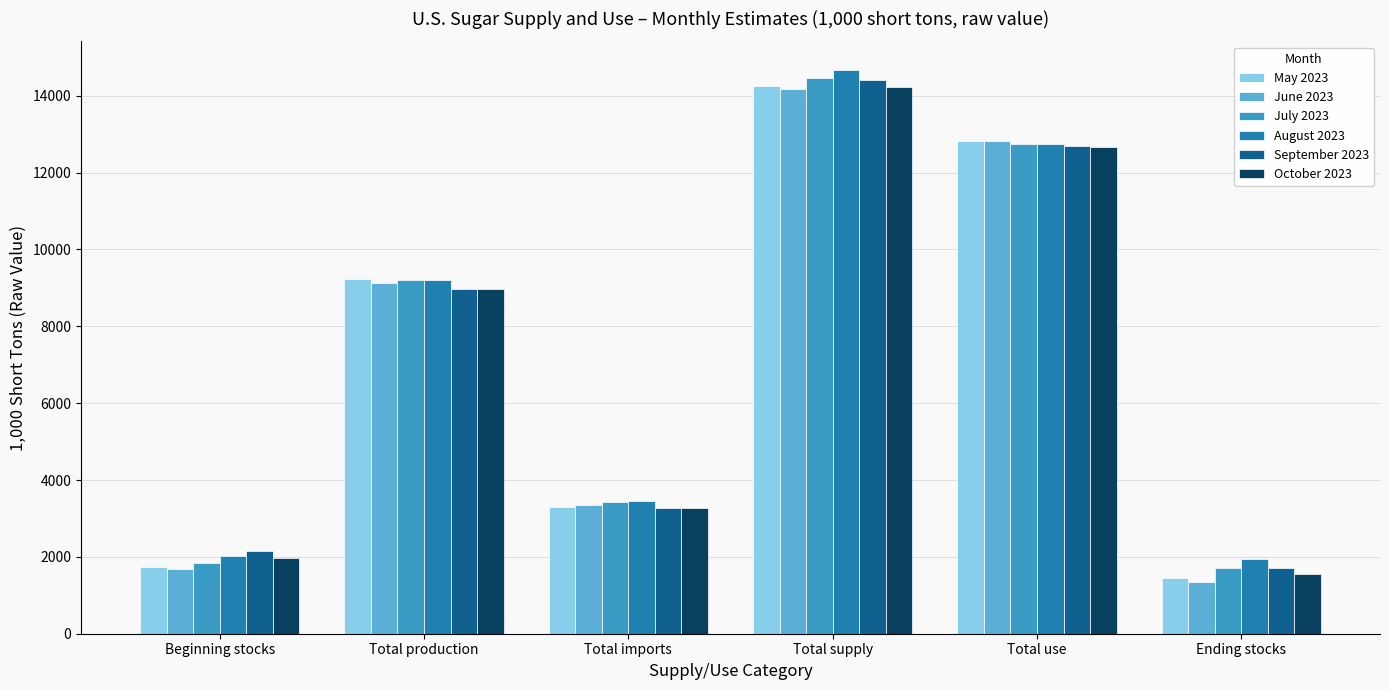

True or false: May 2023 has a value of 2342.3 at Beginning stocks.

False